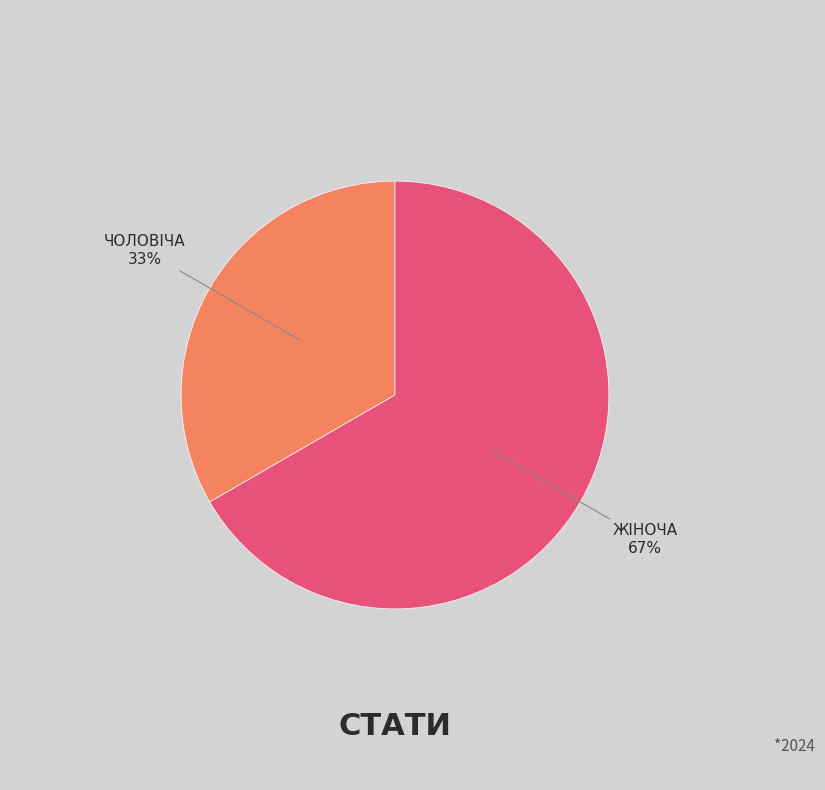

To the nearest percent, what is the average slice percentage?

50%